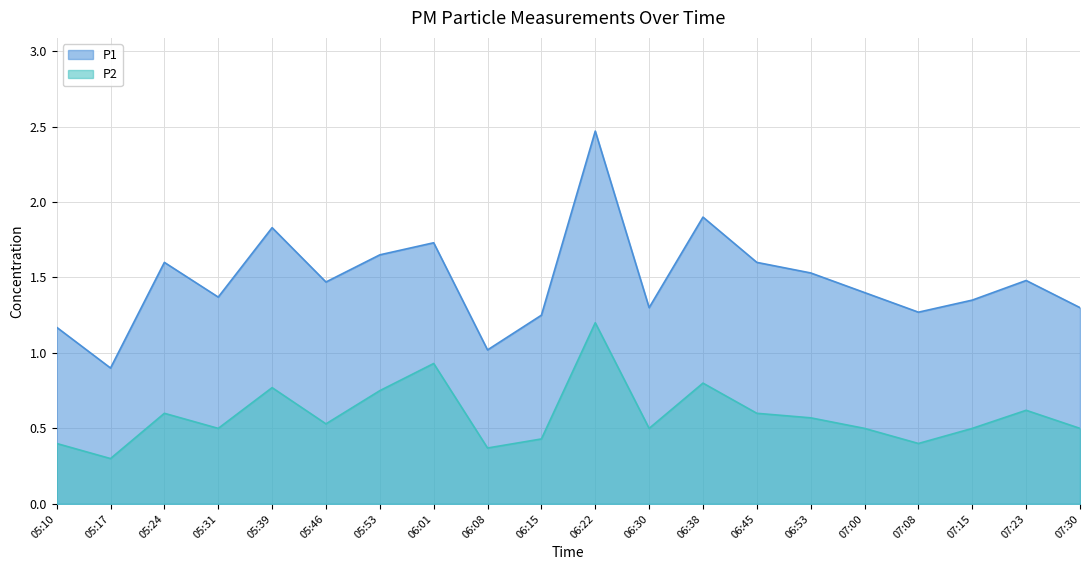

True or false: P1 has more than 1 points higher than both neighbors.

True